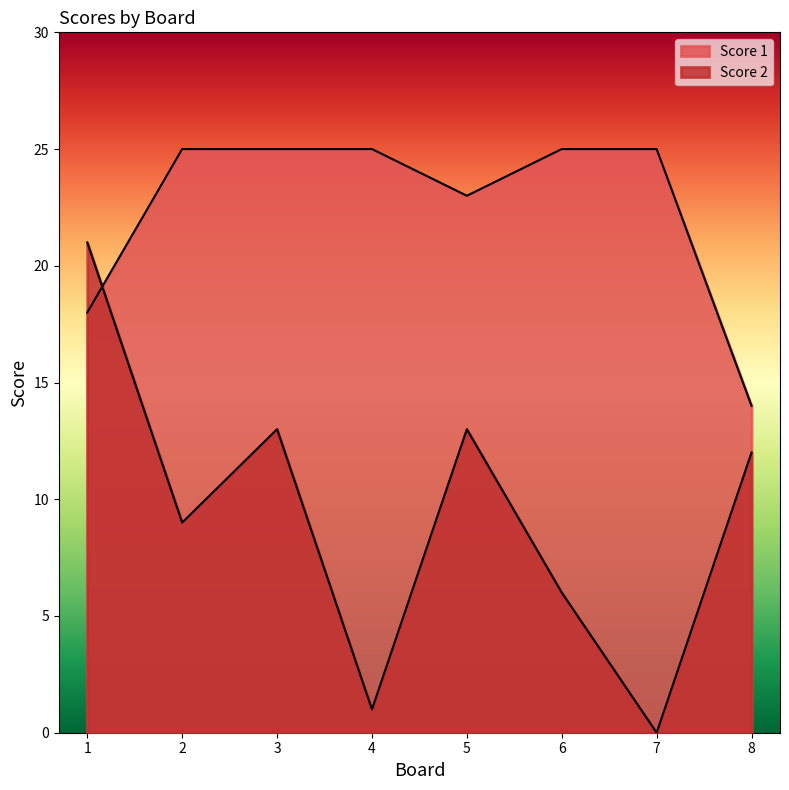

Which series ends up on top after the final intersection of Score 2 and Score 1?

Score 1